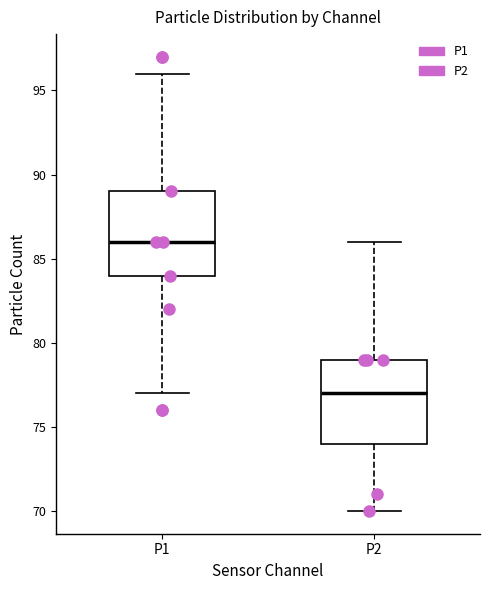

Where is the lower edge of the box for P1 on the y-axis? The values are not printed on the chart, so give them approximately, as read against the axis.

84